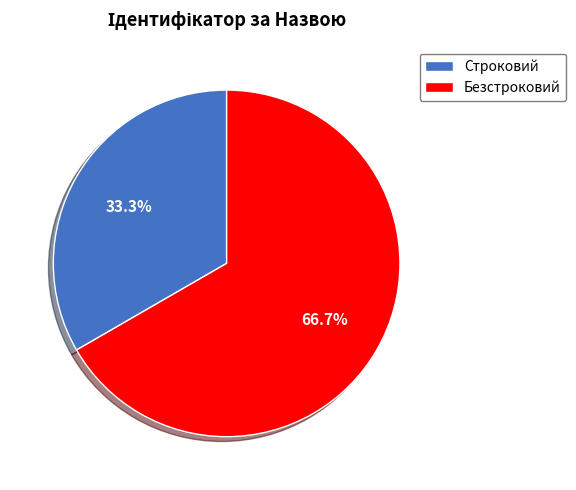

Is it true that Безстроковий is 67% of the pie?

True